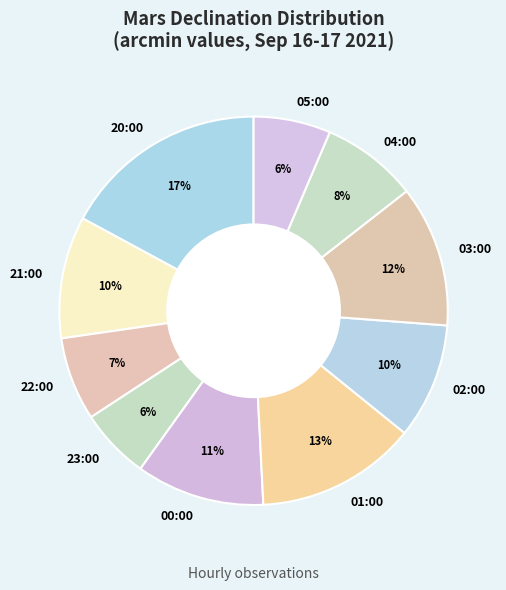

How many segments does this pie chart have?

10